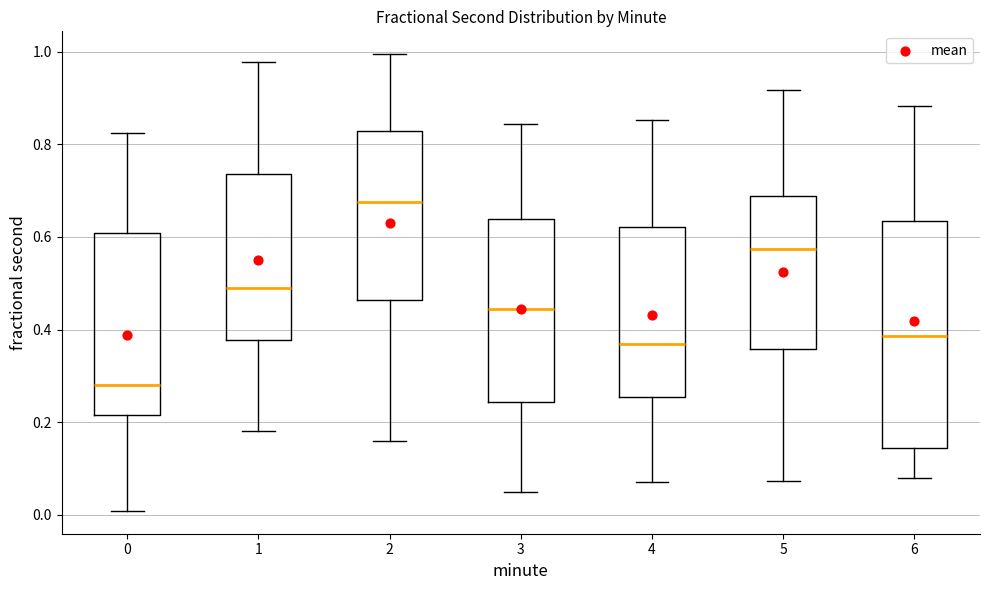

Reading left to right, transcribe this box plot: for each box, give where its median line is, the range the box spans, and where its two whiskers end, as read against the y-axis. The values are not printed on the chart, so give them approximately, as read against the axis.

0: median 0.28, box 0.22 to 0.60, whiskers 0.00 to 0.82
1: median 0.48, box 0.38 to 0.74, whiskers 0.18 to 0.98
2: median 0.68, box 0.46 to 0.82, whiskers 0.16 to 1.00
3: median 0.44, box 0.24 to 0.64, whiskers 0.04 to 0.84
4: median 0.36, box 0.26 to 0.62, whiskers 0.08 to 0.86
5: median 0.58, box 0.36 to 0.68, whiskers 0.08 to 0.92
6: median 0.38, box 0.14 to 0.64, whiskers 0.08 to 0.88